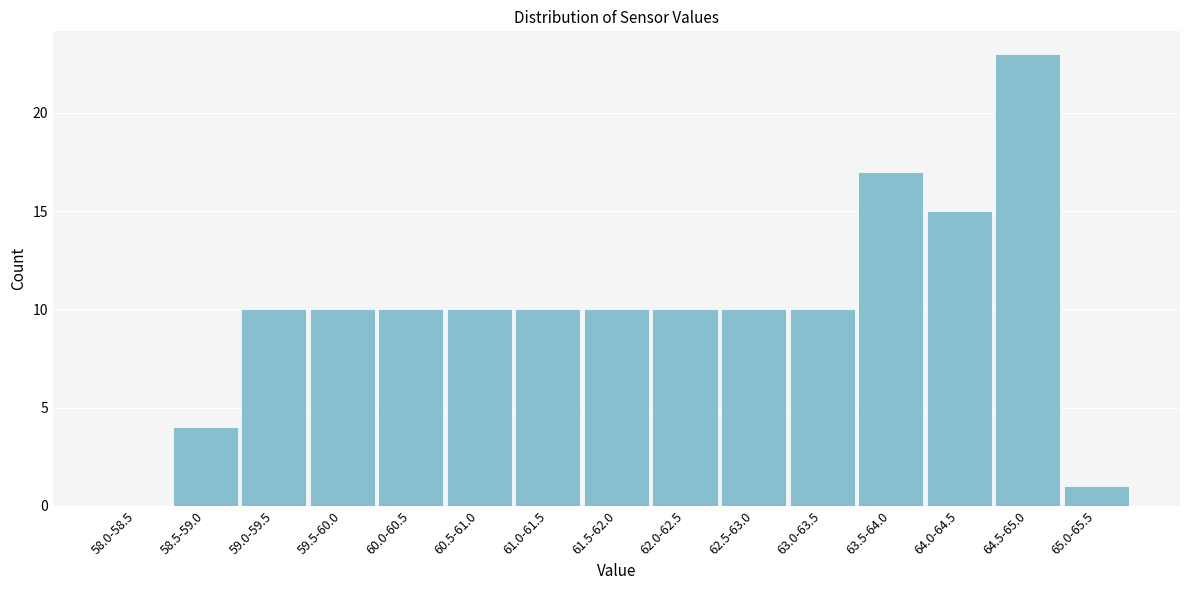

Reading right to left, extract all data points from this chart.

65.0-65.5=1	64.5-65.0=23	64.0-64.5=15	63.5-64.0=17	63.0-63.5=10	62.5-63.0=10	62.0-62.5=10	61.5-62.0=10	61.0-61.5=10	60.5-61.0=10	60.0-60.5=10	59.5-60.0=10	59.0-59.5=10	58.5-59.0=4	58.0-58.5=0